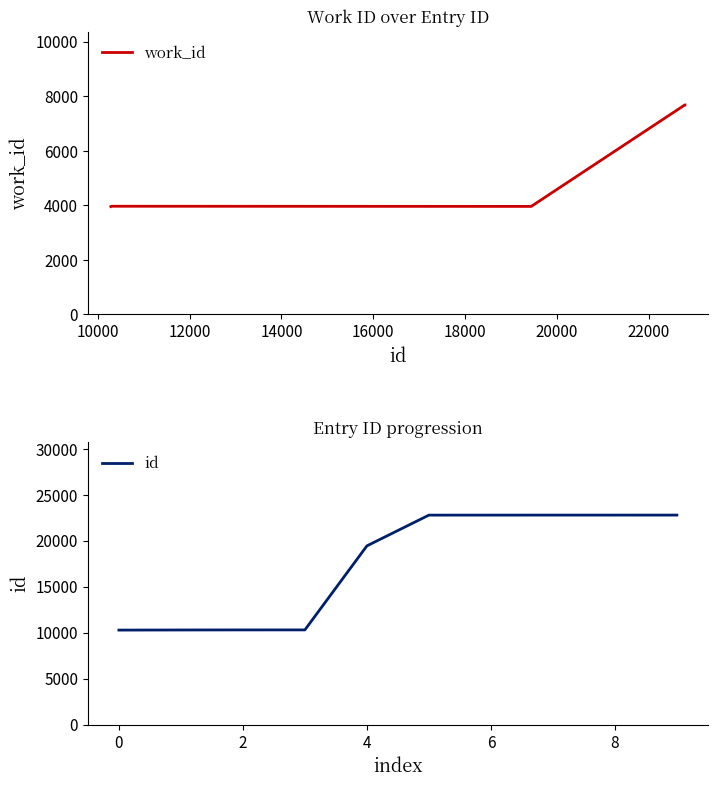

What is the difference between the highest and lowest values at 8000?

6328